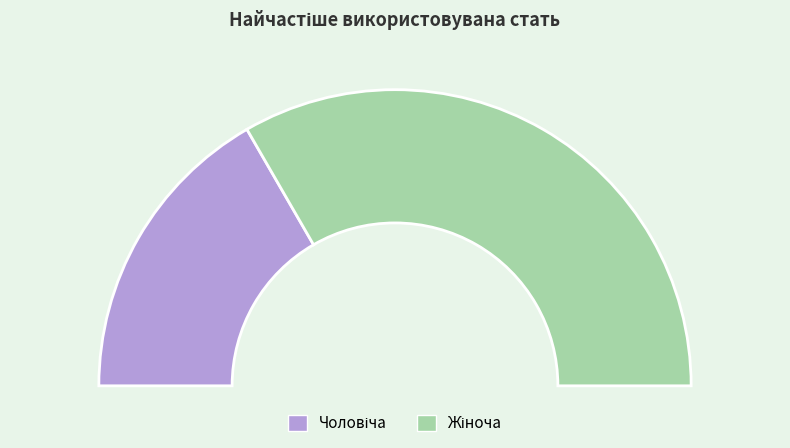

To the nearest percent, what percentage of the pie is Чоловіча?

33%